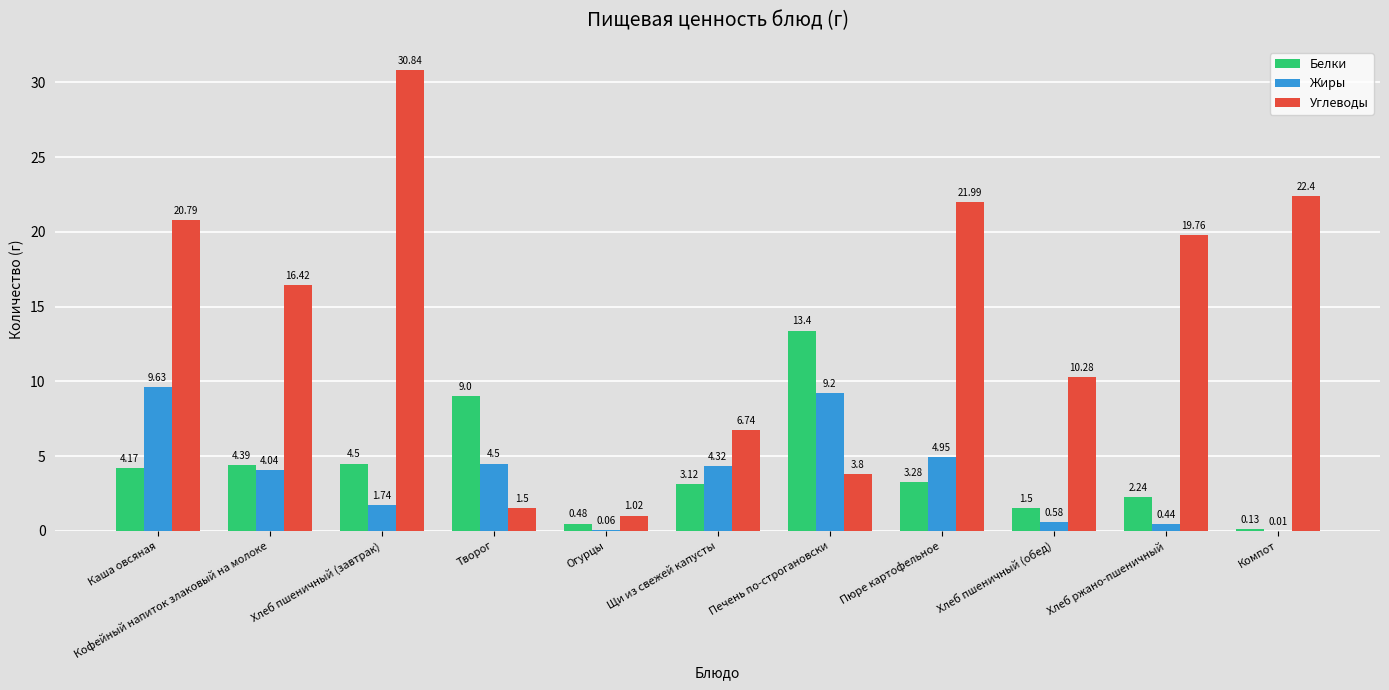

What is the average value of the Углеводы series?

14.1